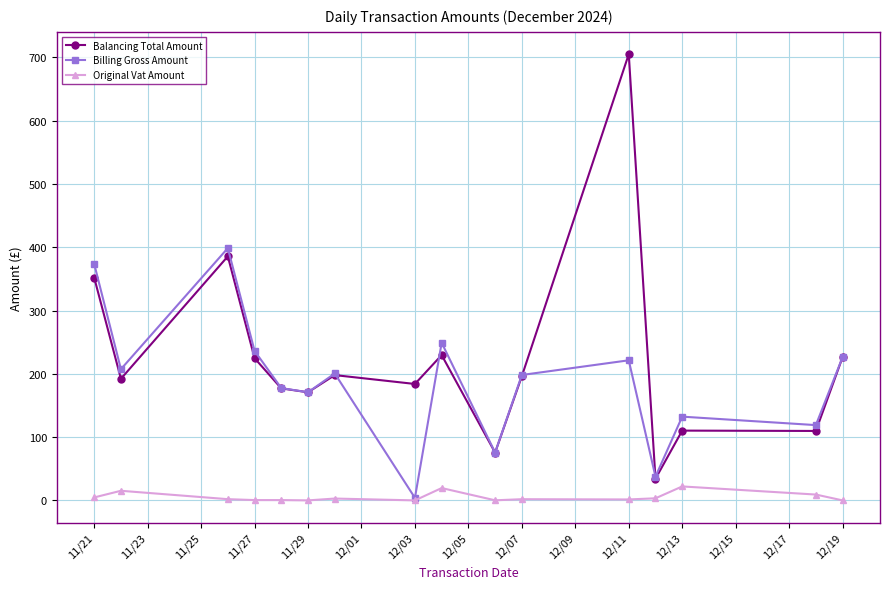

True or false: Balancing Total Amount and Original Vat Amount cross at least once.

False